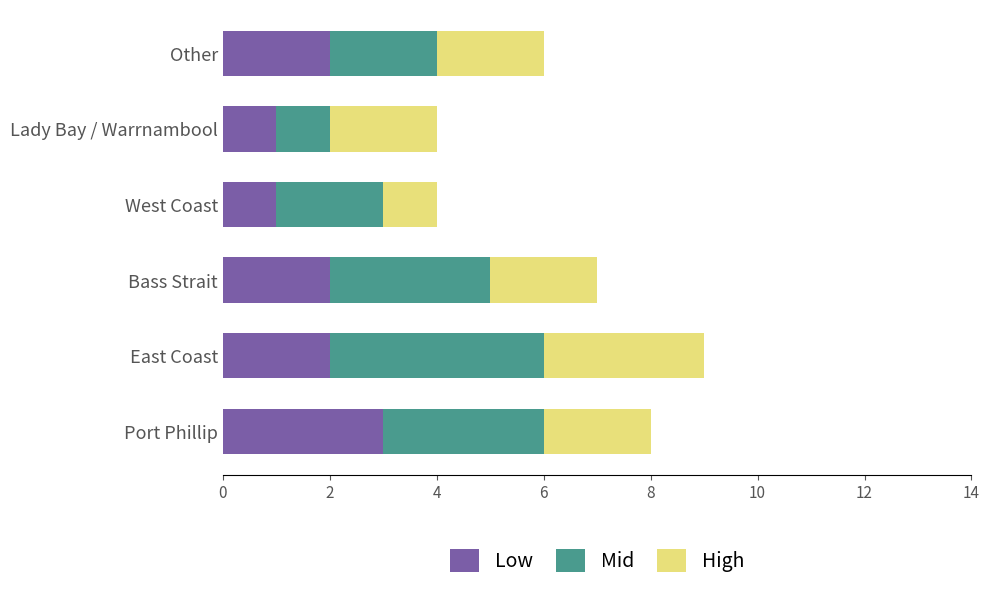

Is it true that Low equals 1 at East Coast?

False